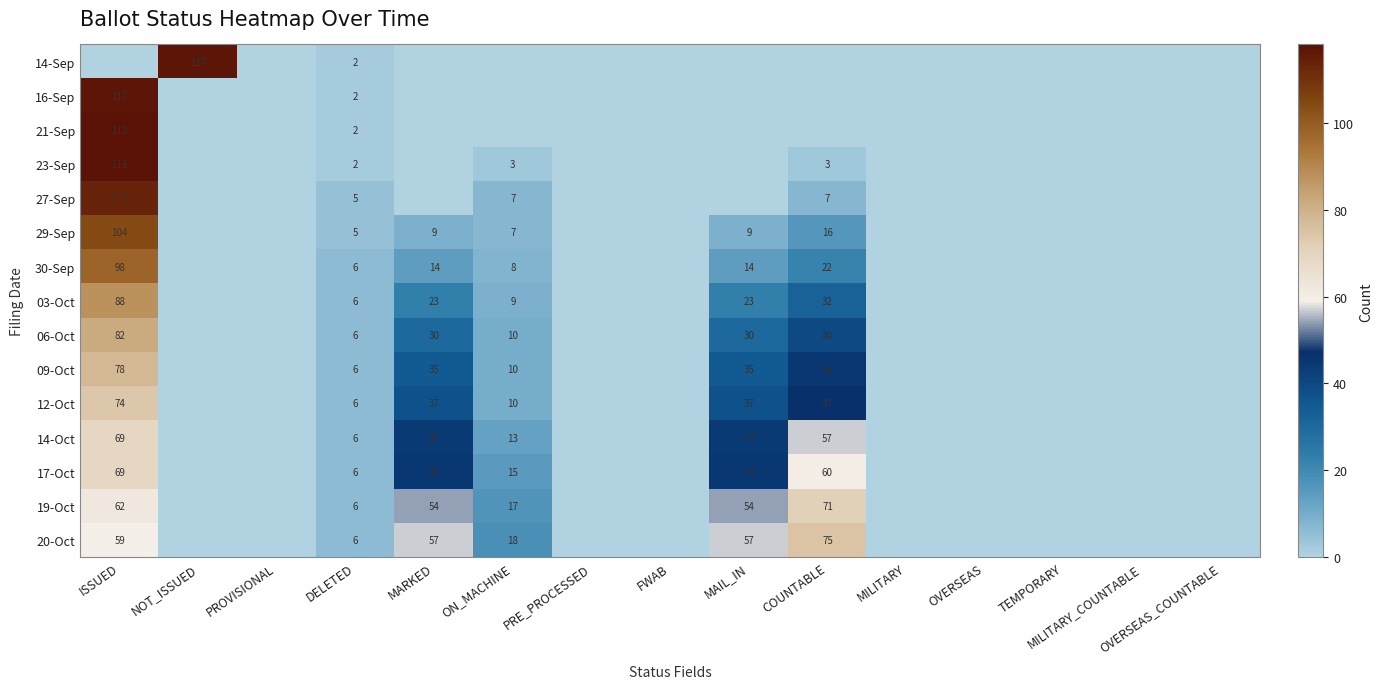

The 06-Oct series shows 30 at MAIL_IN. True or false?

True